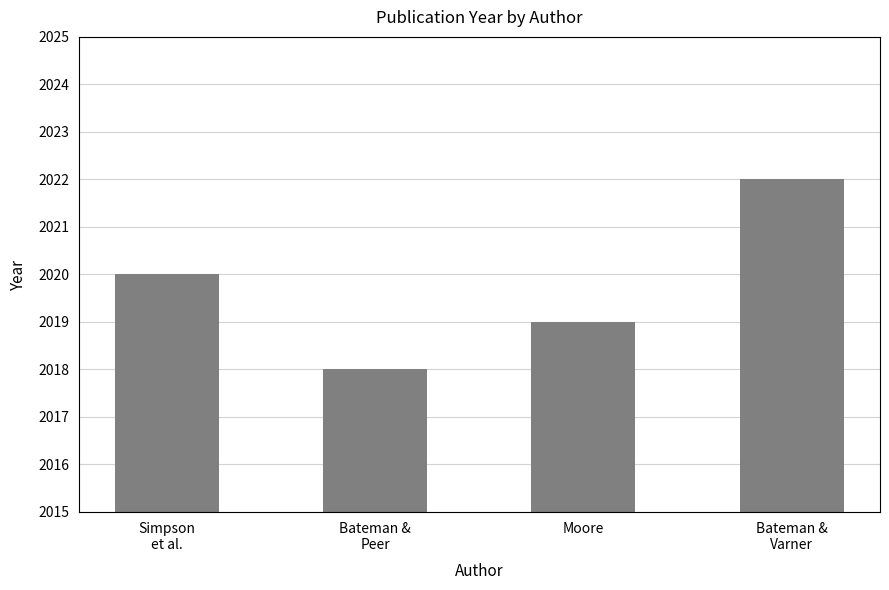

Reading left to right, extract all data points from this chart.

2020	2018	2019	2022